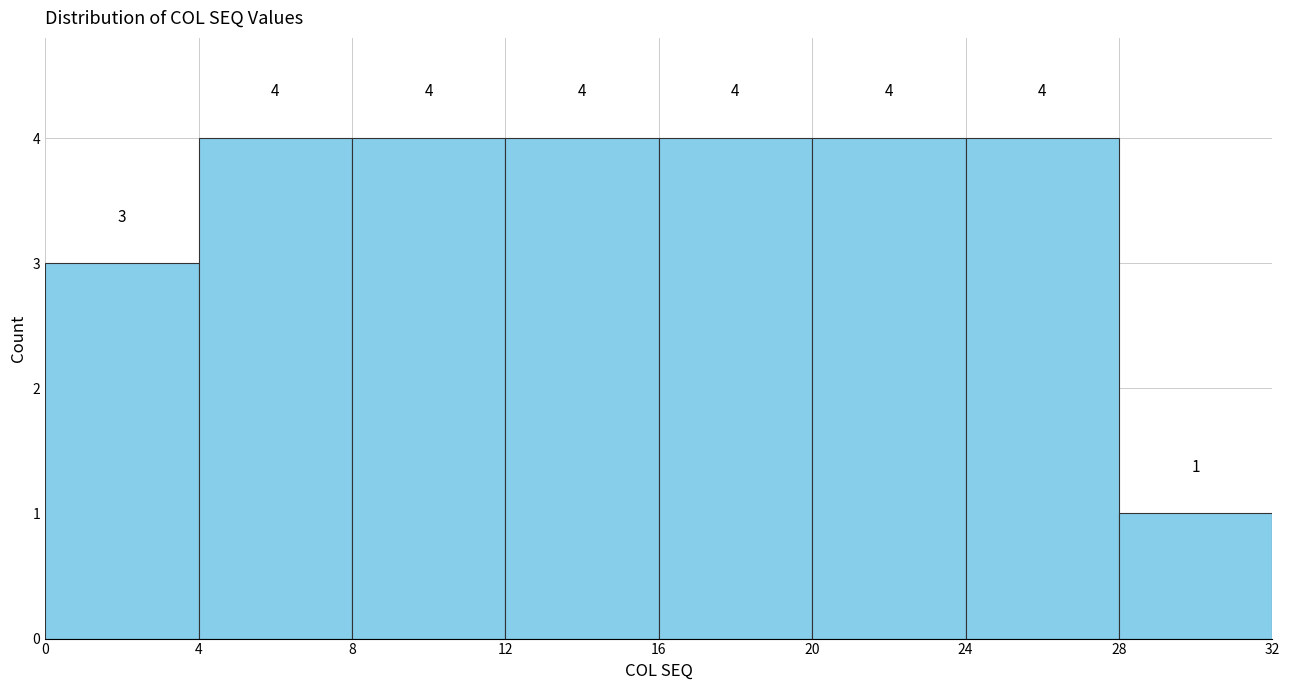

Reading left to right, list every bar in this chart as the range it spans on the x-axis followed by its height.

0 to 4: 3
4 to 8: 4
8 to 12: 4
12 to 16: 4
16 to 20: 4
20 to 24: 4
24 to 28: 4
28 to 32: 1